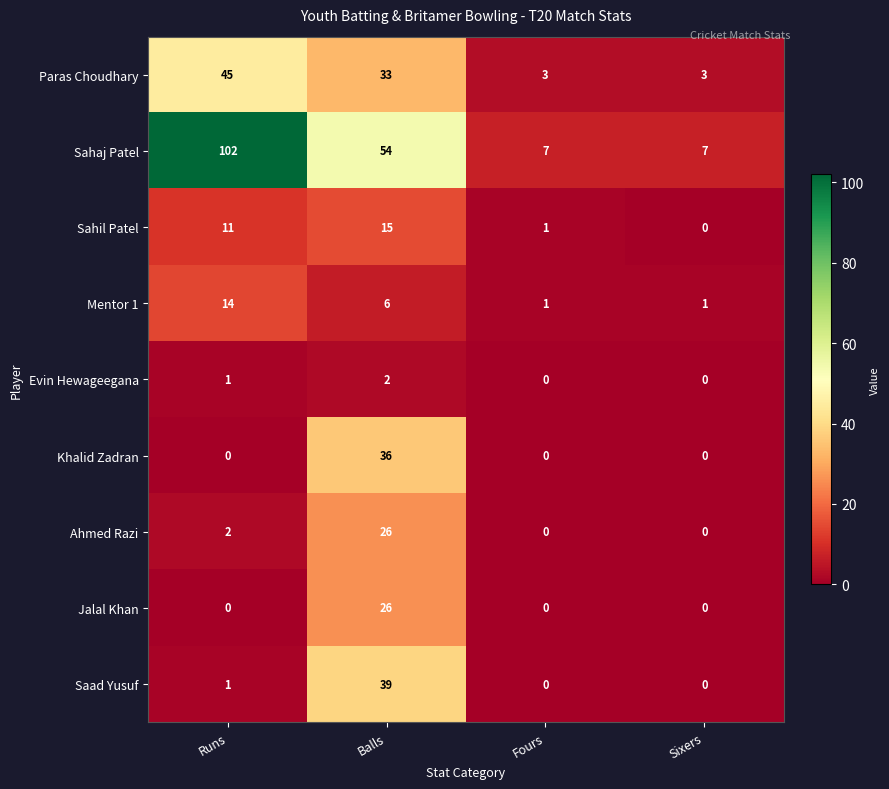

What is the sum of all Khalid Zadran values?

36